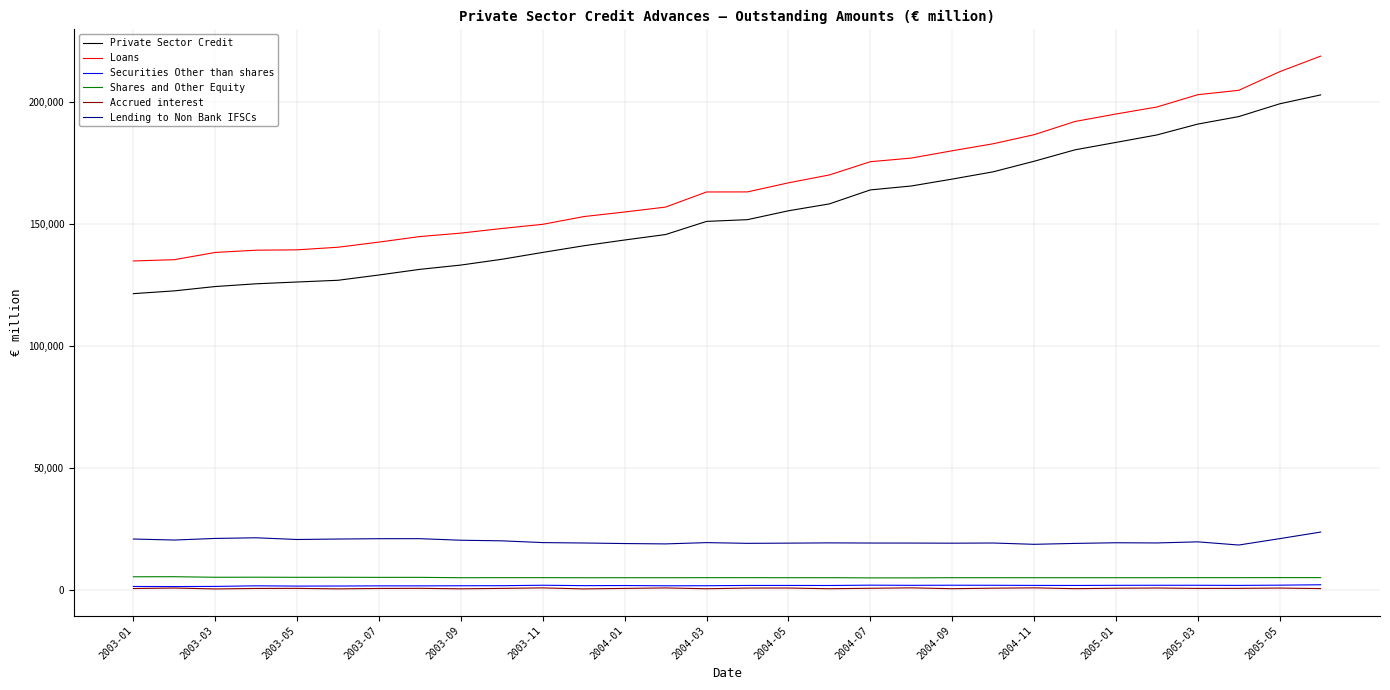

Which series has the largest total across all categories?

Loans